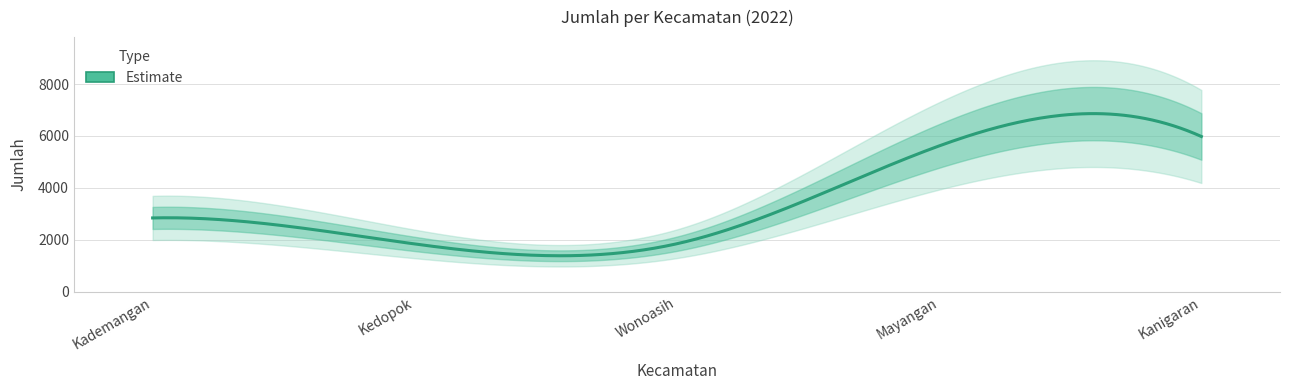

Which has a higher value, Kedopok or Kanigaran?

Kanigaran